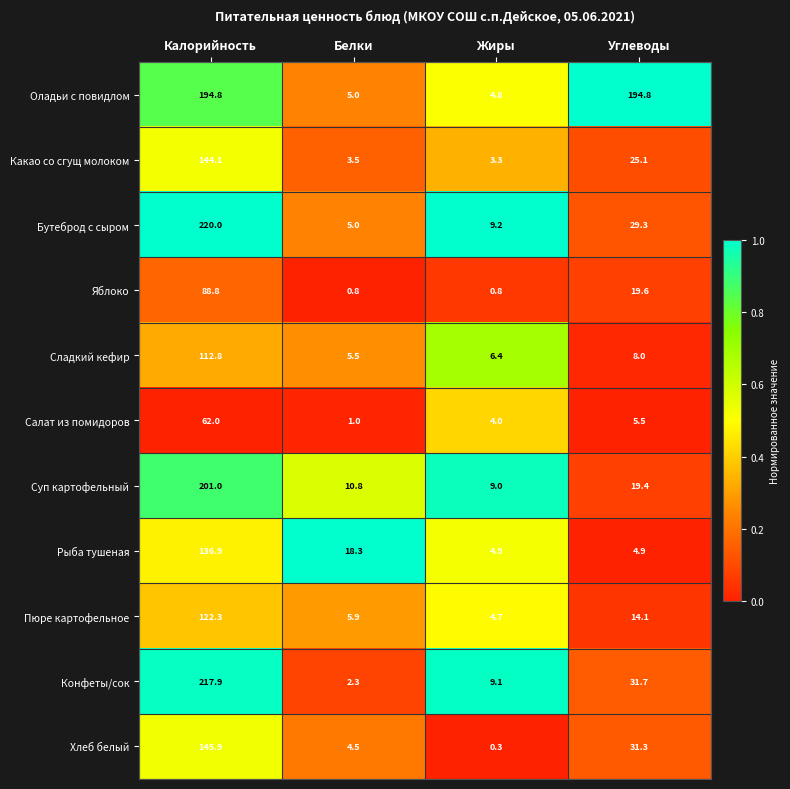

List the series in order of their peak value, highest first.

Бутеброд с сыром, Конфеты/сок, Суп картофельный, Оладьи с повидлом, Хлеб белый, Какао со сгущ молоком, Рыба тушеная, Пюре картофельное, Сладкий кефир, Яблоко, Салат из помидоров